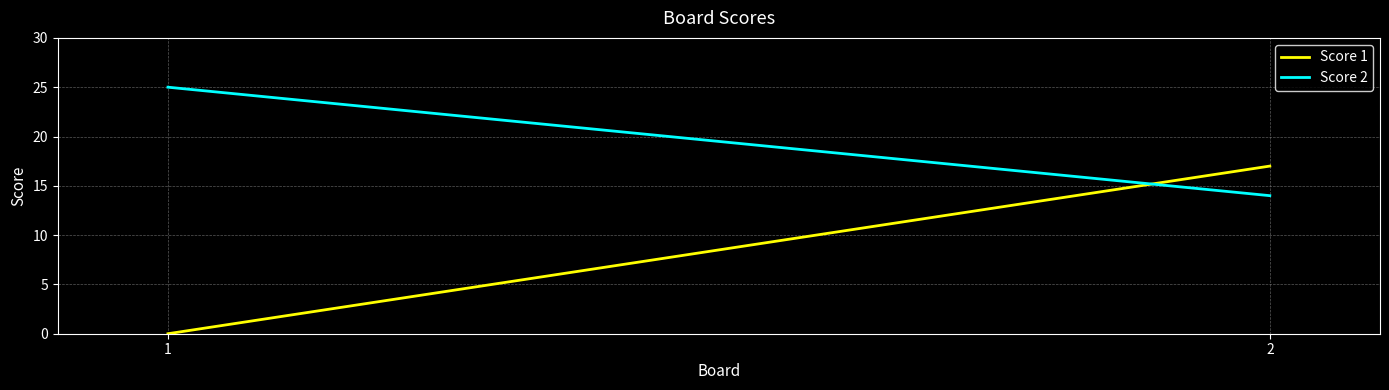

What is the difference between the Score 1 values at 1 and 2?

17